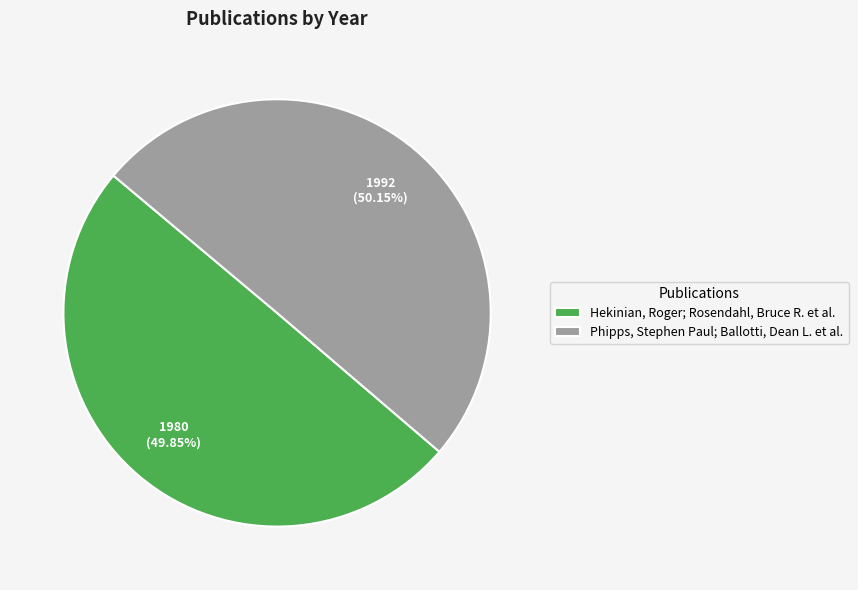

To the nearest percent, what percentage of the pie is Hekinian, Roger; Rosendahl, Bruce R. et al.?

50%